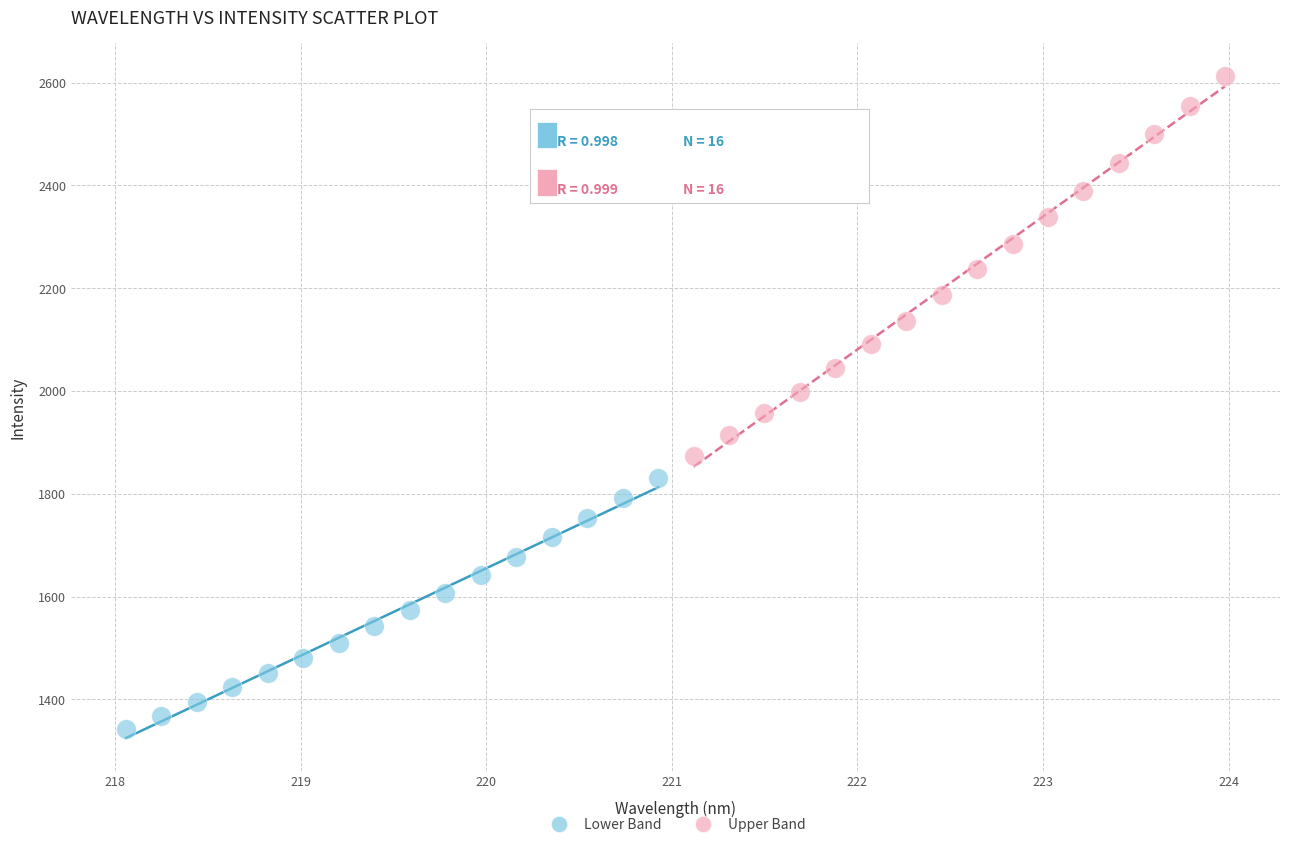

Which series has the largest Y range (max minus min)?

Upper Band